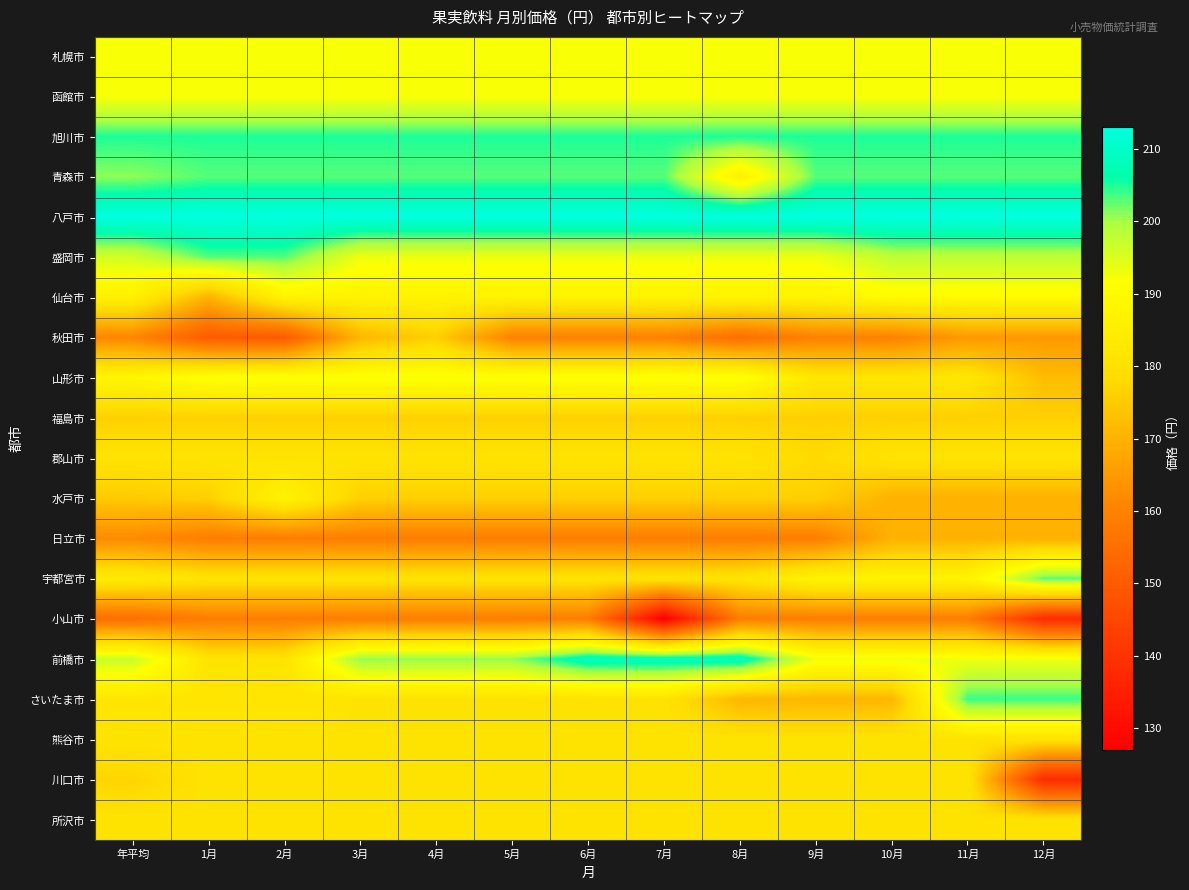

Rank the series at 9月 from lowest to highest value.

日立市, 小山市, 秋田市, さいたま市, 福島市, 水戸市, 郡山市, 熊谷市, 川口市, 所沢市, 山形市, 仙台市, 宇都宮市, 札幌市, 函館市, 盛岡市, 前橋市, 青森市, 旭川市, 八戸市